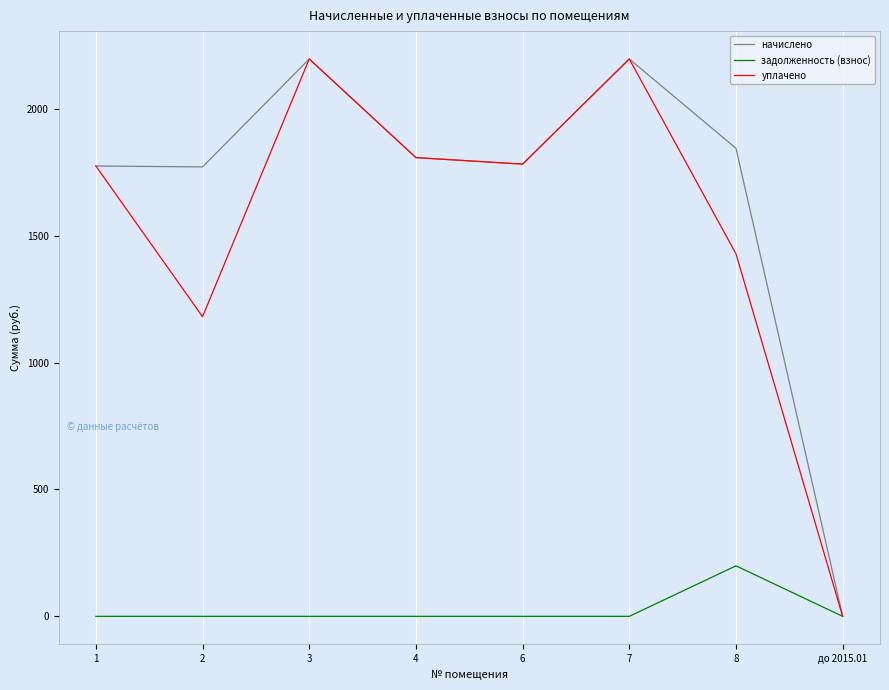

What is the difference between the highest and lowest values at 3?

2195.9